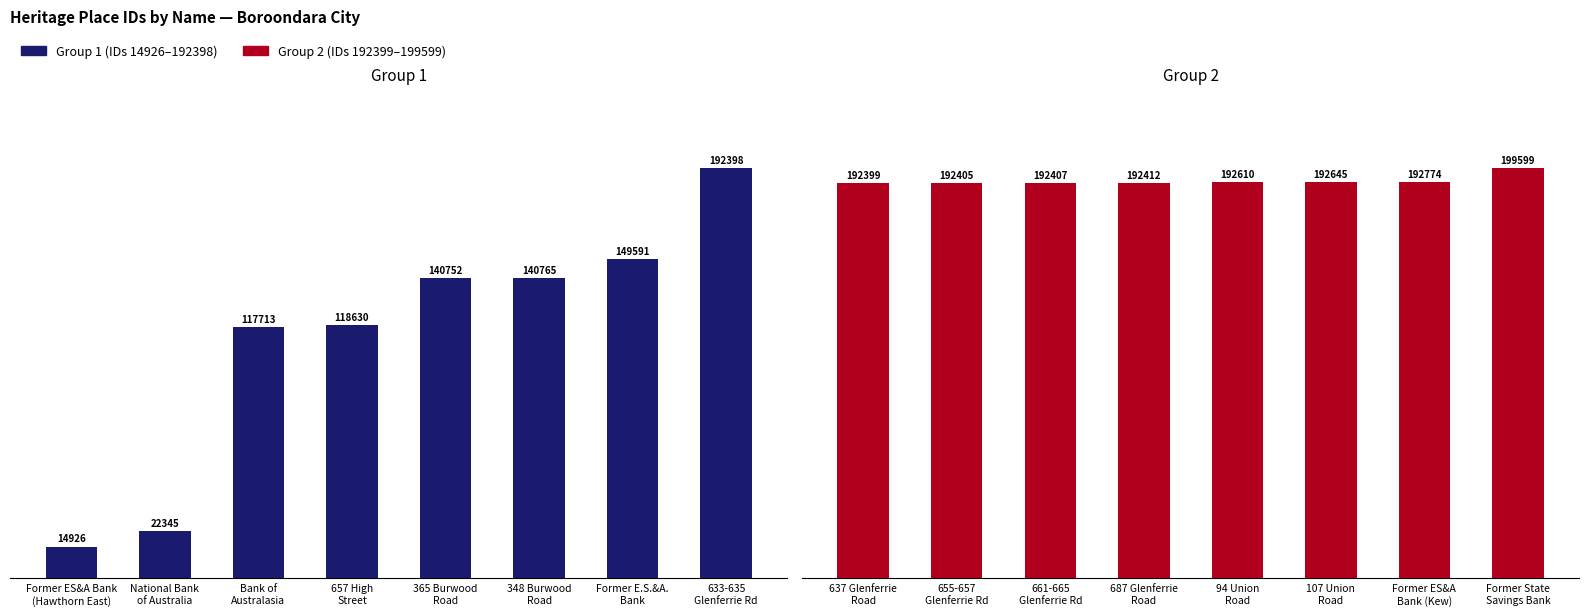

The ID (Group 1: IDs 14926–192398) series shows 8341 at Former ES&A Bank
(Hawthorn East). True or false?

False